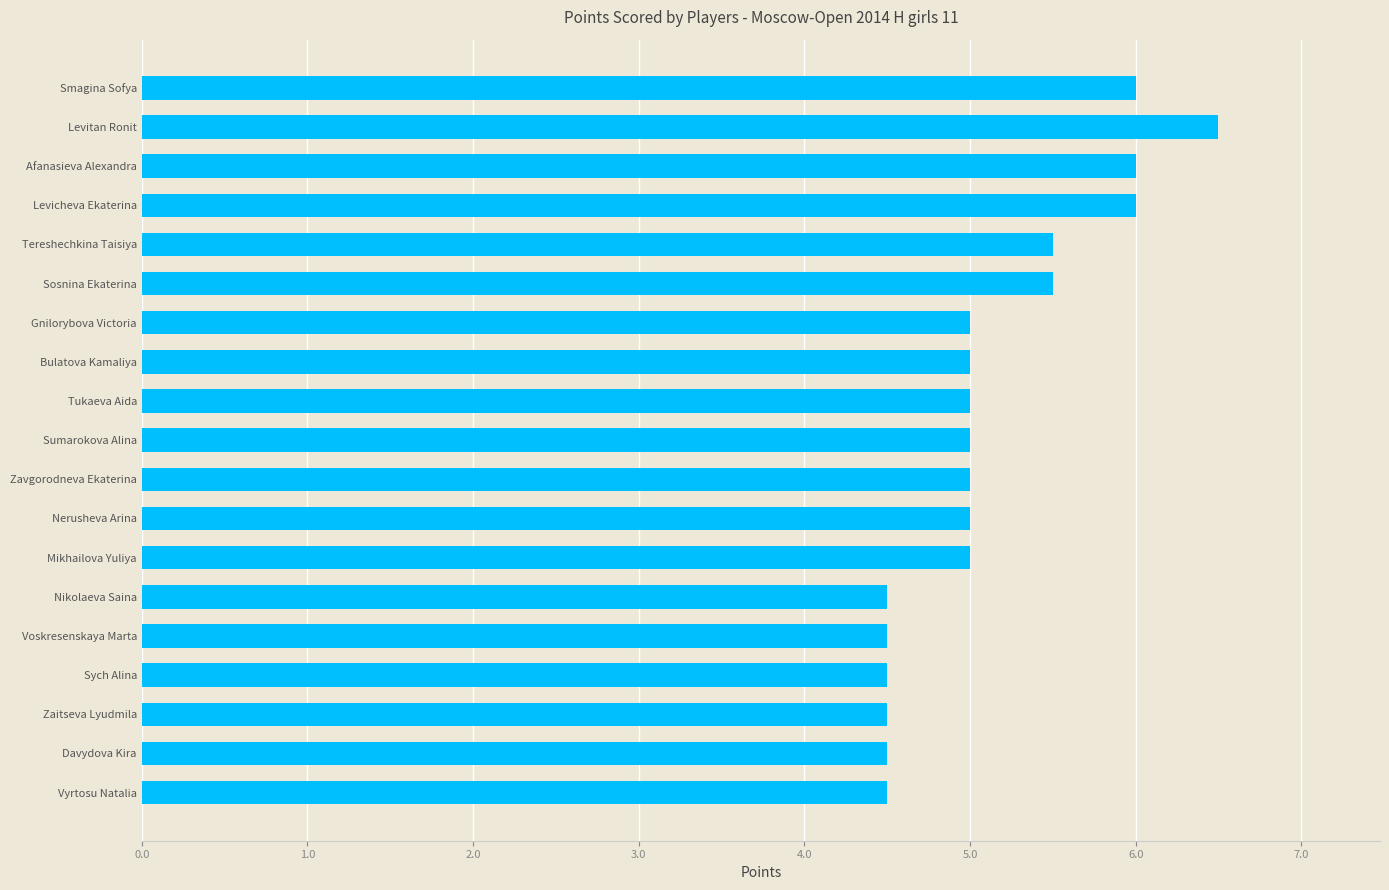

The value at Sumarokova Alina is 6.6. True or false?

False